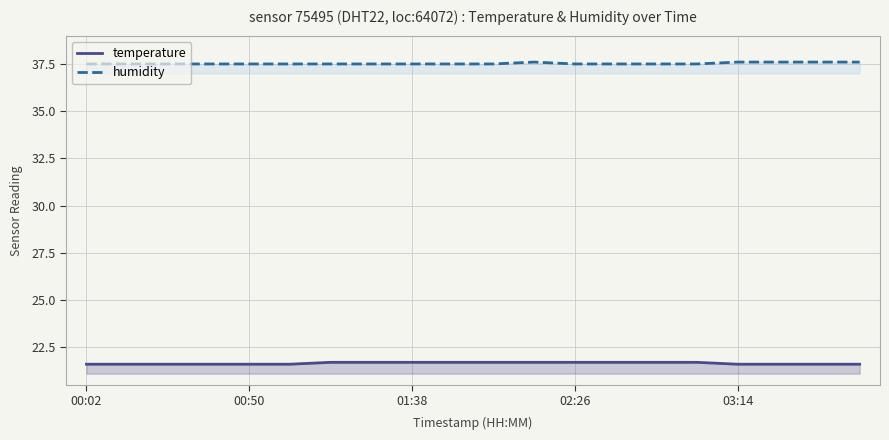

Rank the series by their average value, from highest to lowest.

humidity, temperature